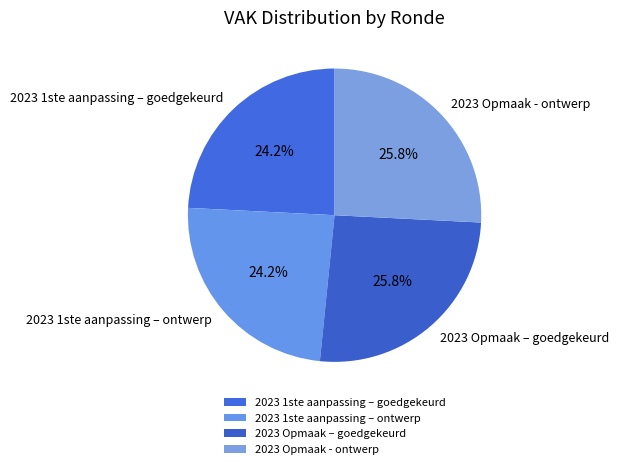

To the nearest percent, what portion does 2023 1ste aanpassing – goedgekeurd represent?

24%